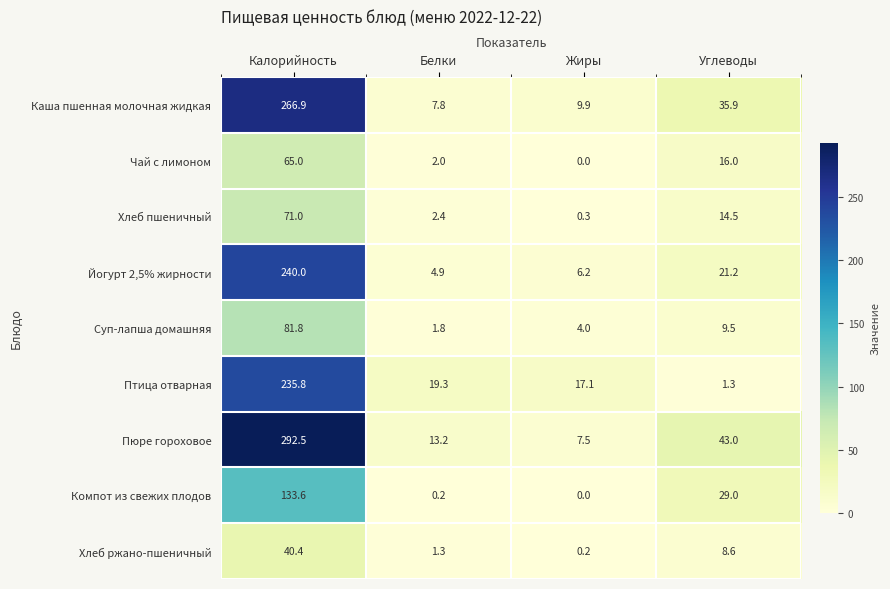

Which series has the largest range (max minus min)?

Пюре гороховое